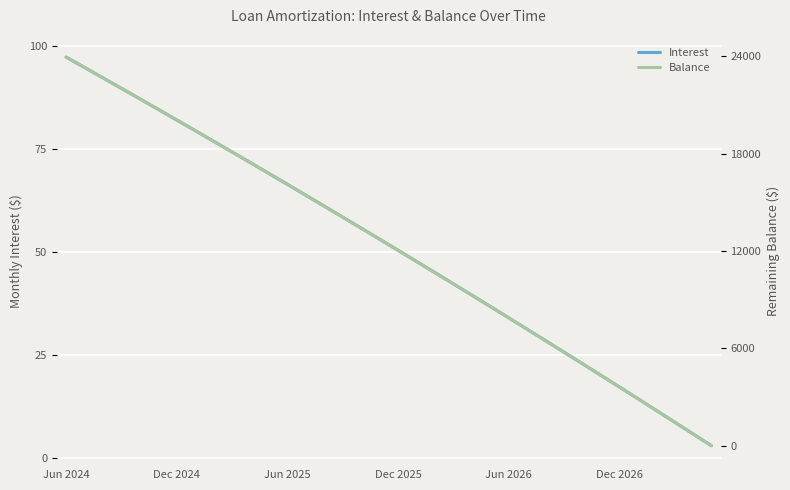

True or false: Interest has more than 1 interior local peaks.

False